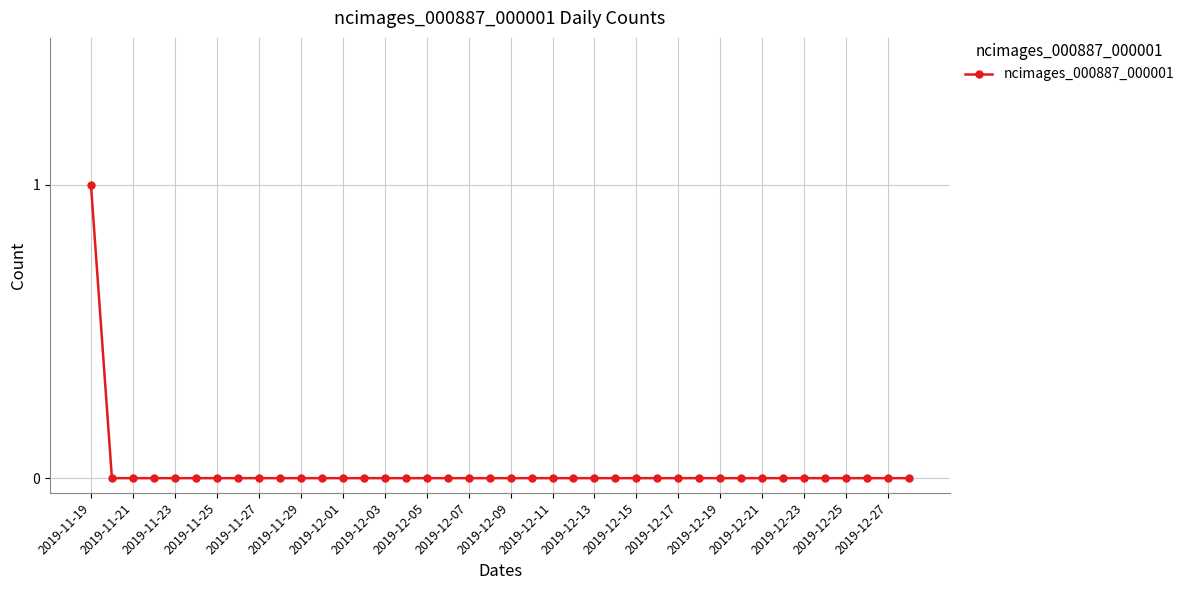

How many series are shown in this chart?

1